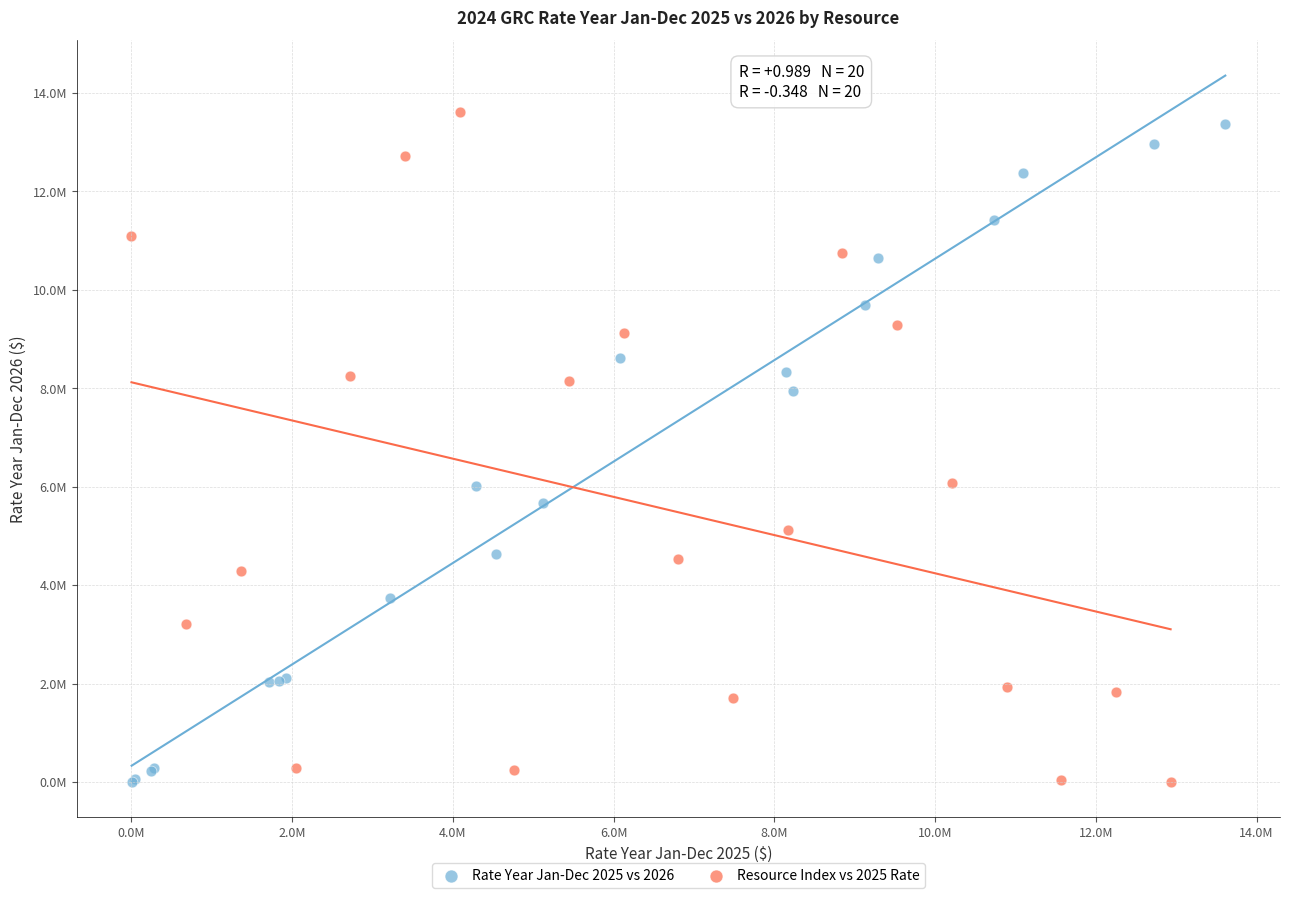

What are all the series names shown in the legend?

Rate Year Jan-Dec 2025 vs 2026, Resource Index vs 2025 Rate